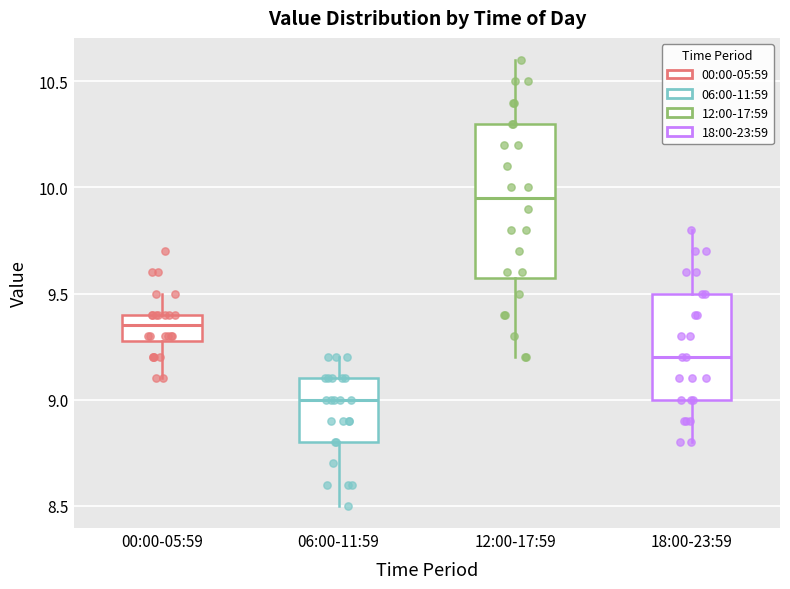

Which box is the tallest, from its lower edge to its upper edge?

12:00-17:59